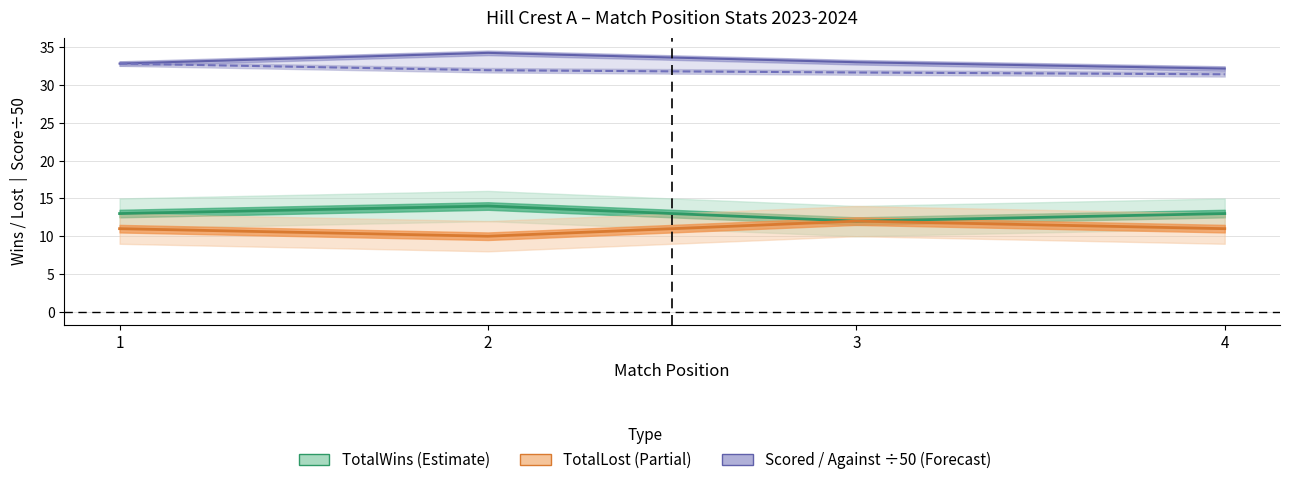

What is the spread (max minus min) of values at 2?

24.3